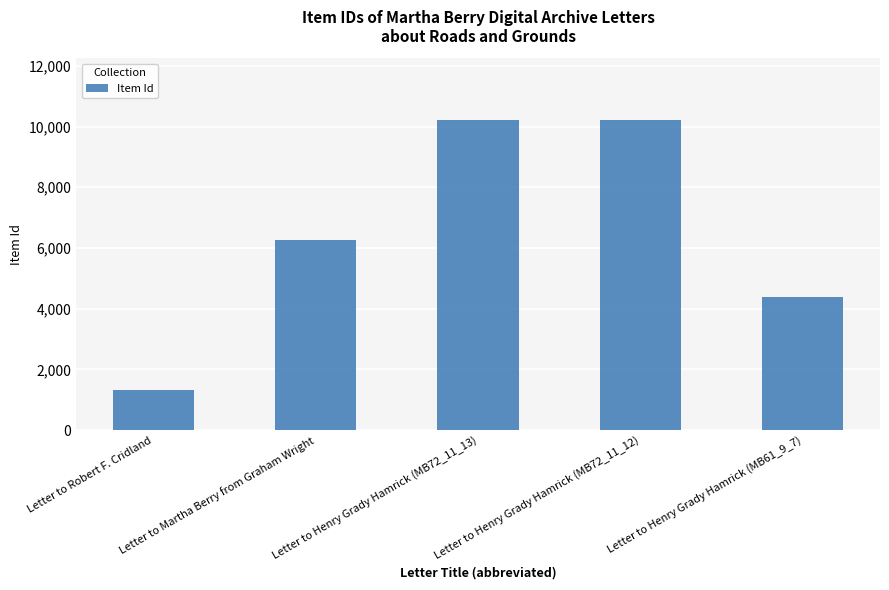

Is it true that the value at Letter to Henry Grady Hamrick (MB72_11_13) is 5911?

False